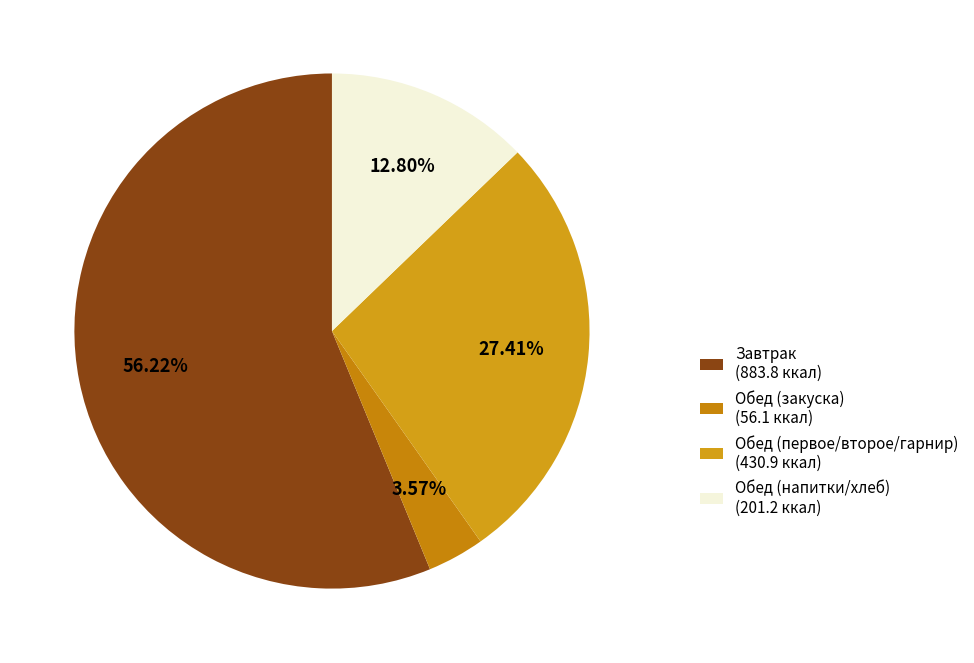

How many slices are in this pie chart?

4